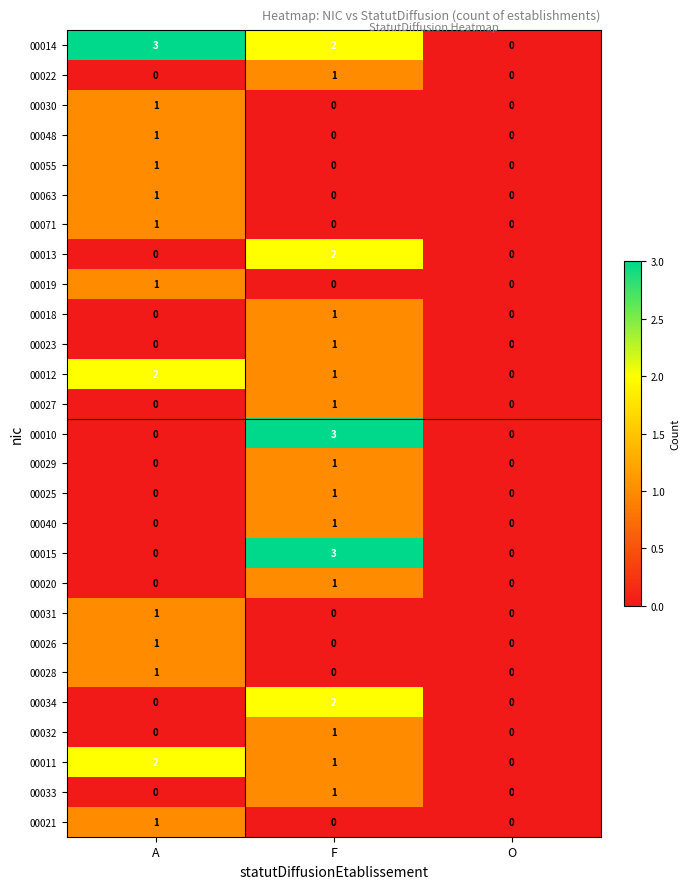

What is the total value across all series at F?

24